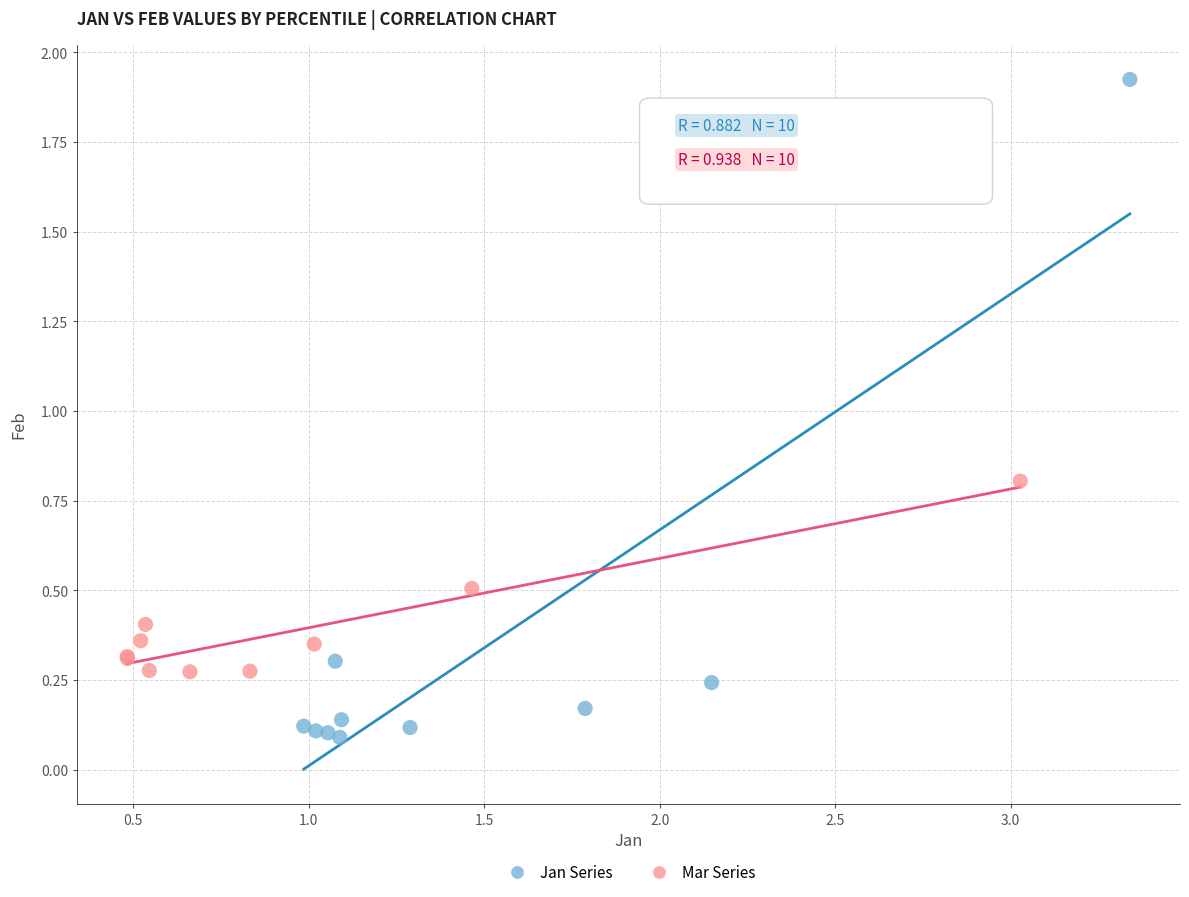

Which series reaches the minimum Y coordinate?

Jan Series